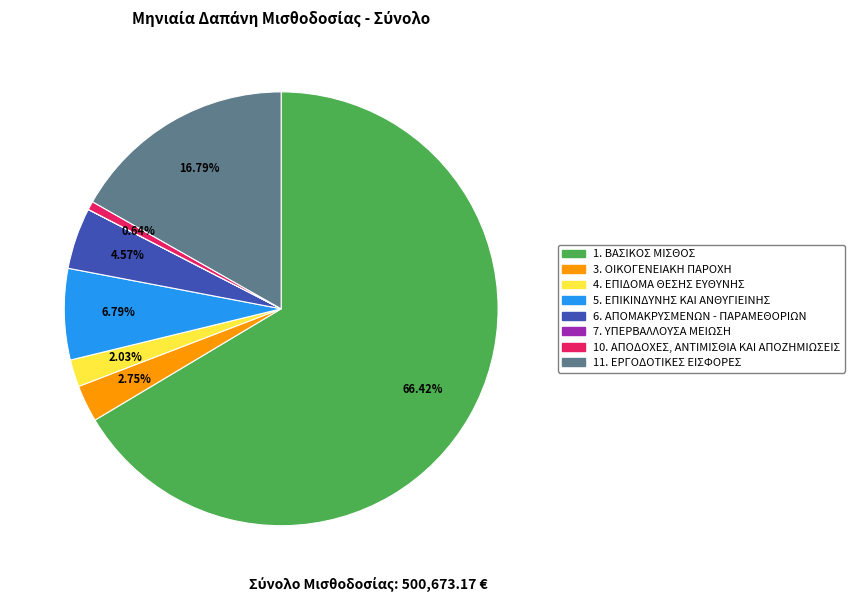

To the nearest percent, what portion does 11. ΕΡΓΟΔΟΤΙΚΕΣ ΕΙΣΦΟΡΕΣ represent?

17%